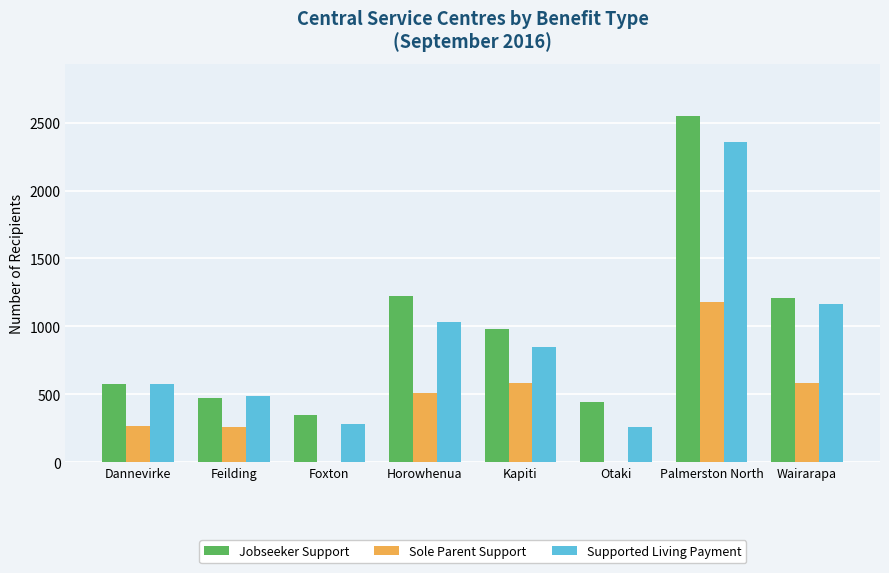

Which category has the highest value across all series?

Palmerston North